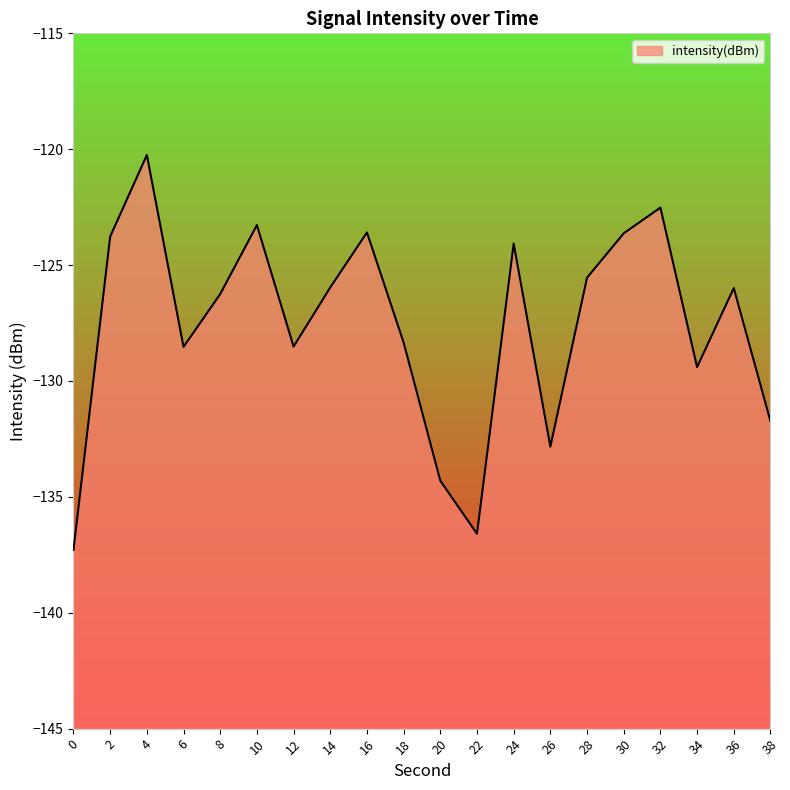

How many interior local peaks (higher than both neighbors) does the data have?

6